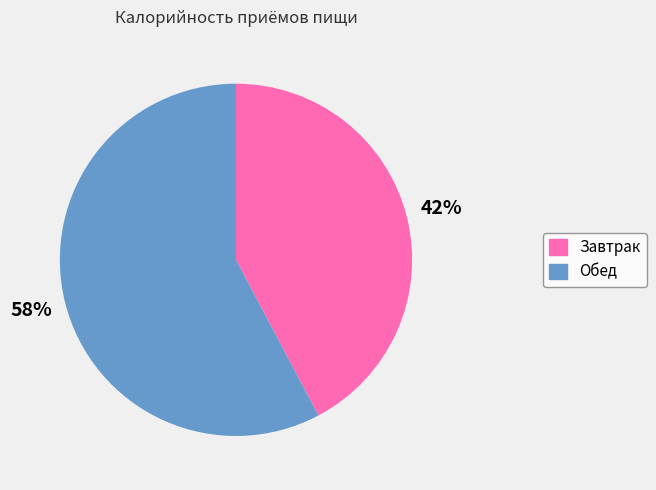

Rank the categories by value from highest to lowest.

Обед, Завтрак